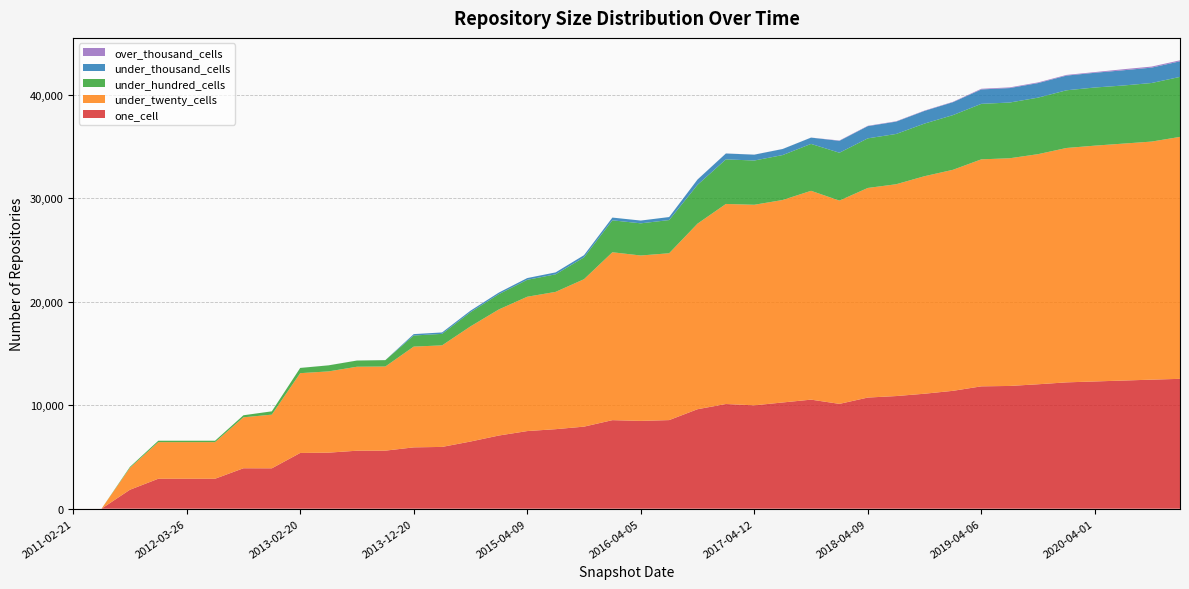

Reading left to right, extract all data points from this chart.

one_cell: 2011-02-21=1	2011-06-10=2	2011-09-05=1829	2012-01-18=2893	2012-03-26=2893	2012-07-13=2893	2012-10-31=3905	2012-12-11=3899	2013-02-20=5383	2013-05-21=5414	2013-07-09=5601	2013-09-10=5607	2013-12-20=5924	2014-03-28=5968	2014-09-08=6488	2015-01-19=7068	2015-04-09=7498	2015-07-03=7681	2015-10-01=7926	2016-01-04=8553	2016-04-05=8481	2016-07-04=8558	2016-10-07=9609	2016-12-27=10112	2017-04-12=9985	2017-07-24=10261	2017-10-12=10534	2017-12-22=10125	2018-04-09=10735	2018-07-11=10880	2018-09-28=11106	2019-01-01=11386	2019-04-06=11818	2019-07-01=11857	2019-10-09=12019	2020-01-01=12203	2020-04-01=12291	2020-07-01=12378	2020-10-01=12465	2021-01-01=12544
under_twenty_cells: 2011-02-21=0	2011-06-10=0	2011-09-05=2116	2012-01-18=3535	2012-03-26=3535	2012-07-13=3535	2012-10-31=4923	2012-12-11=5186	2013-02-20=7708	2013-05-21=7849	2013-07-09=8111	2013-09-10=8127	2013-12-20=9733	2014-03-28=9809	2014-09-08=11122	2015-01-19=12180	2015-04-09=12976	2015-07-03=13263	2015-10-01=14242	2016-01-04=16217	2016-04-05=15977	2016-07-04=16117	2016-10-07=17926	2016-12-27=19324	2017-04-12=19373	2017-07-24=19557	2017-10-12=20172	2017-12-22=19636	2018-04-09=20247	2018-07-11=20461	2018-09-28=21013	2019-01-01=21349	2019-04-06=21928	2019-07-01=21993	2019-10-09=22228	2020-01-01=22640	2020-04-01=22778	2020-07-01=22887	2020-10-01=22997	2021-01-01=23371
under_hundred_cells: 2011-02-21=0	2011-06-10=0	2011-09-05=90	2012-01-18=137	2012-03-26=137	2012-07-13=137	2012-10-31=196	2012-12-11=319	2013-02-20=504	2013-05-21=583	2013-07-09=598	2013-09-10=614	2013-12-20=1072	2014-03-28=1111	2014-09-08=1371	2015-01-19=1476	2015-04-09=1636	2015-07-03=1695	2015-10-01=2111	2016-01-04=3086	2016-04-05=3107	2016-07-04=3206	2016-10-07=3749	2016-12-27=4307	2017-04-12=4274	2017-07-24=4341	2017-10-12=4531	2017-12-22=4623	2018-04-09=4793	2018-07-11=4856	2018-09-28=5084	2019-01-01=5283	2019-04-06=5362	2019-07-01=5383	2019-10-09=5460	2020-01-01=5573	2020-04-01=5616	2020-07-01=5613	2020-10-01=5658	2021-01-01=5794
under_thousand_cells: 2011-02-21=0	2011-06-10=0	2011-09-05=0	2012-01-18=0	2012-03-26=0	2012-07-13=0	2012-10-31=1	2012-12-11=1	2013-02-20=3	2013-05-21=3	2013-07-09=3	2013-09-10=3	2013-12-20=135	2014-03-28=138	2014-09-08=146	2015-01-19=153	2015-04-09=167	2015-07-03=187	2015-10-01=209	2016-01-04=264	2016-04-05=268	2016-07-04=291	2016-10-07=511	2016-12-27=568	2017-04-12=565	2017-07-24=585	2017-10-12=607	2017-12-22=1149	2018-04-09=1177	2018-07-11=1193	2018-09-28=1223	2019-01-01=1249	2019-04-06=1390	2019-07-01=1398	2019-10-09=1406	2020-01-01=1419	2020-04-01=1424	2020-07-01=1471	2020-10-01=1485	2021-01-01=1508
over_thousand_cells: 2011-02-21=0	2011-06-10=0	2011-09-05=0	2012-01-18=0	2012-03-26=0	2012-07-13=0	2012-10-31=0	2012-12-11=0	2013-02-20=0	2013-05-21=0	2013-07-09=0	2013-09-10=0	2013-12-20=0	2014-03-28=0	2014-09-08=0	2015-01-19=0	2015-04-09=0	2015-07-03=0	2015-10-01=0	2016-01-04=0	2016-04-05=0	2016-07-04=0	2016-10-07=6	2016-12-27=6	2017-04-12=6	2017-07-24=6	2017-10-12=6	2017-12-22=34	2018-04-09=34	2018-07-11=34	2018-09-28=34	2019-01-01=35	2019-04-06=65	2019-07-01=65	2019-10-09=65	2020-01-01=65	2020-04-01=65	2020-07-01=100	2020-10-01=101	2021-01-01=95